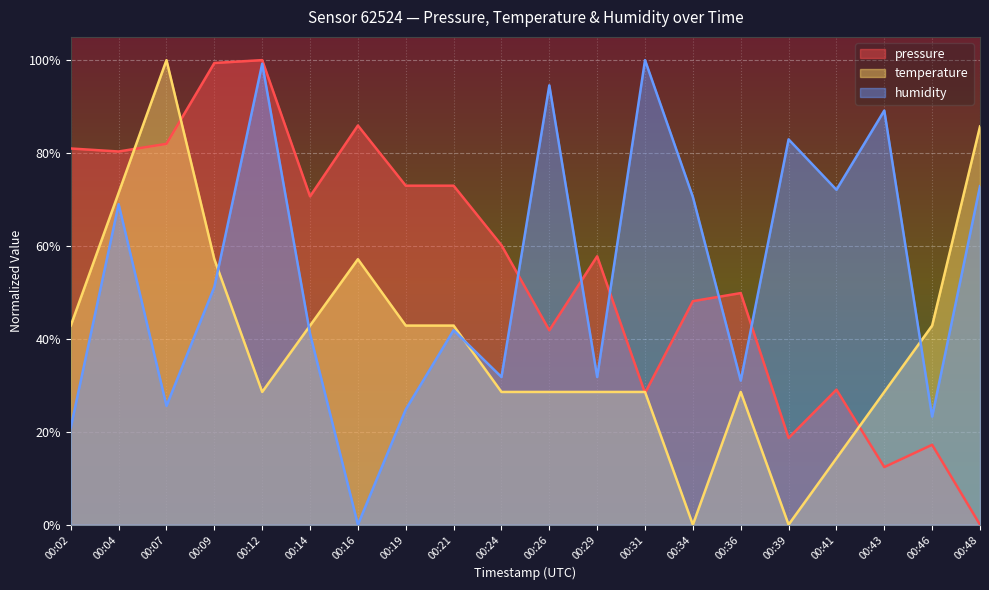

What is the difference between the maximum and minimum values in the temperature series?

1.0